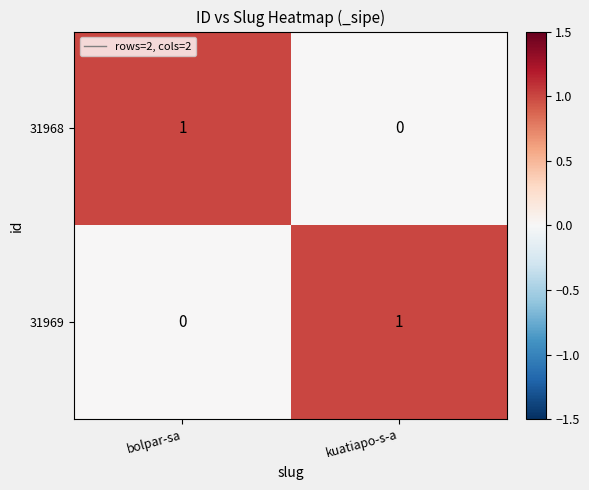

Rank the categories by 31969 value from highest to lowest.

kuatiapo-s-a, bolpar-sa